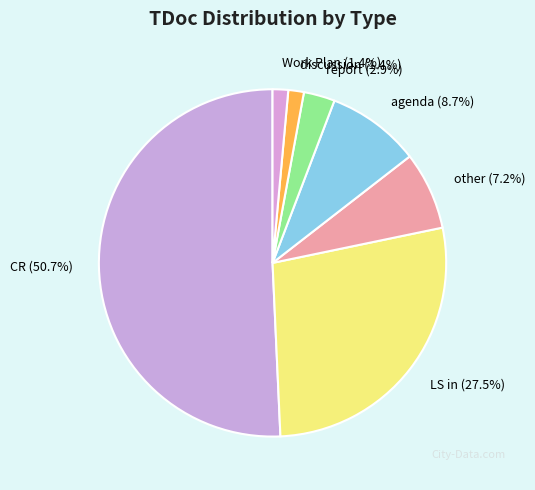

What is the largest slice in the pie chart?

CR